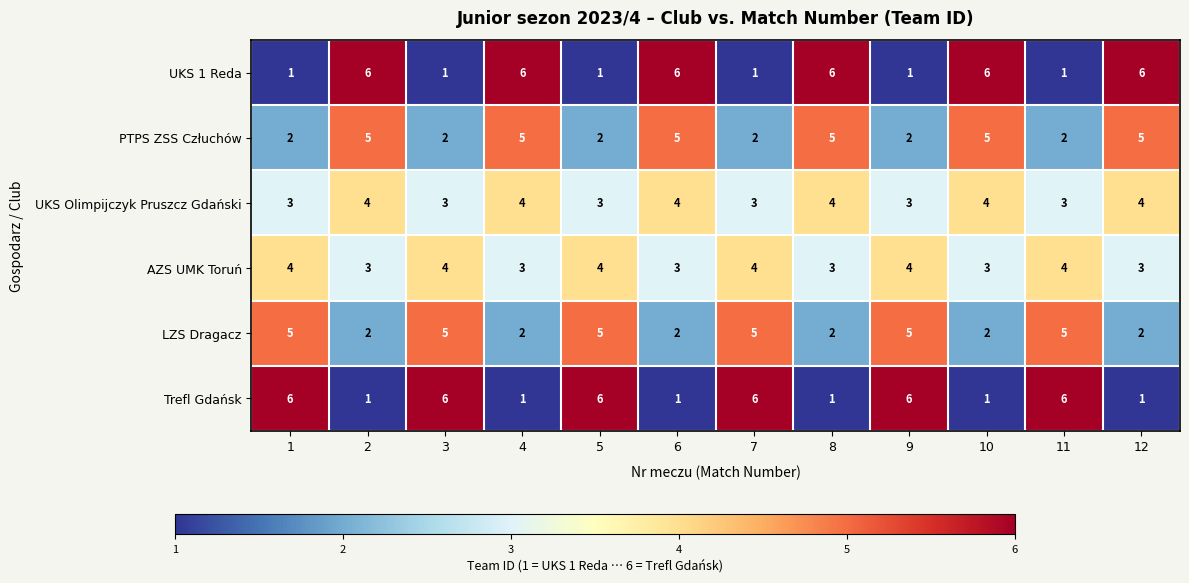

What is the average value of the AZS UMK Toruń series?

4